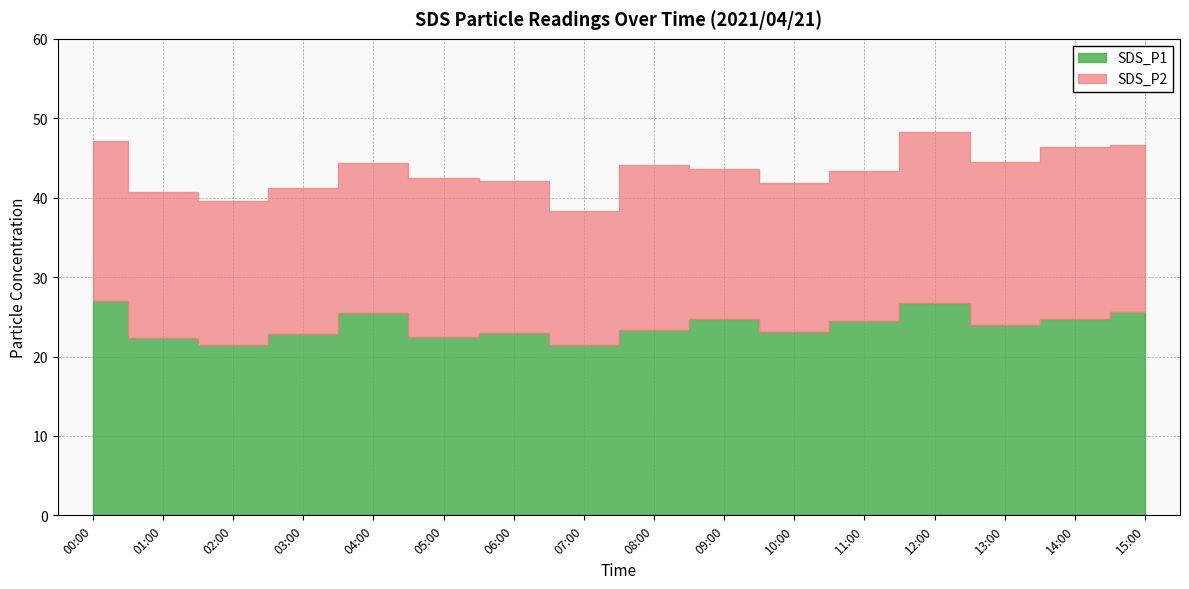

How many lines are shown in the chart?

2